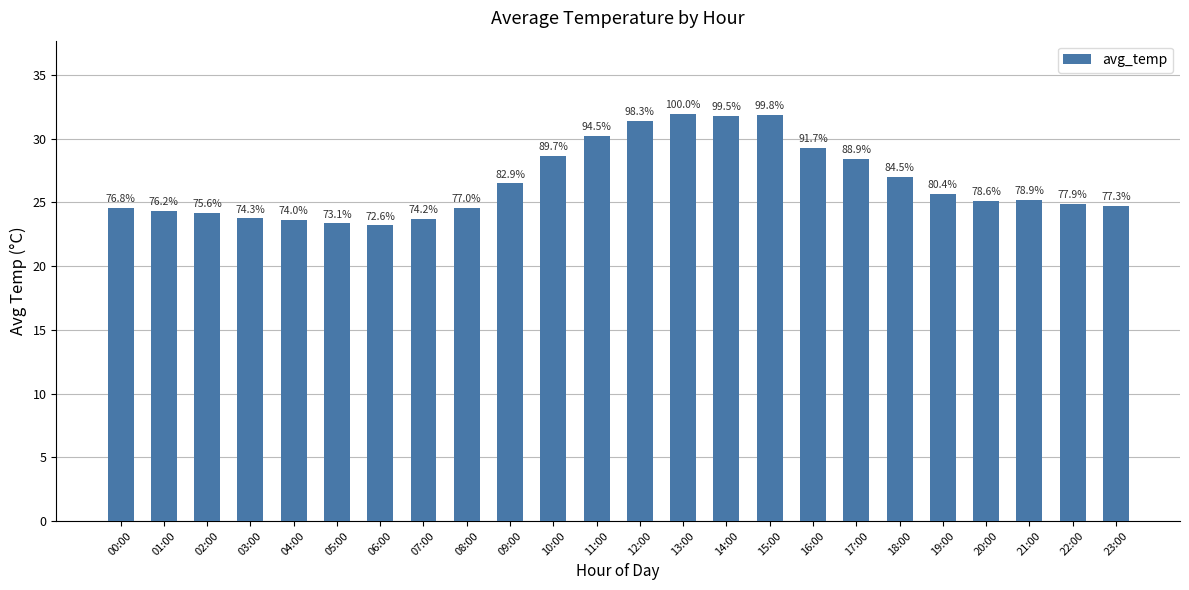

Are the bars horizontal?

No